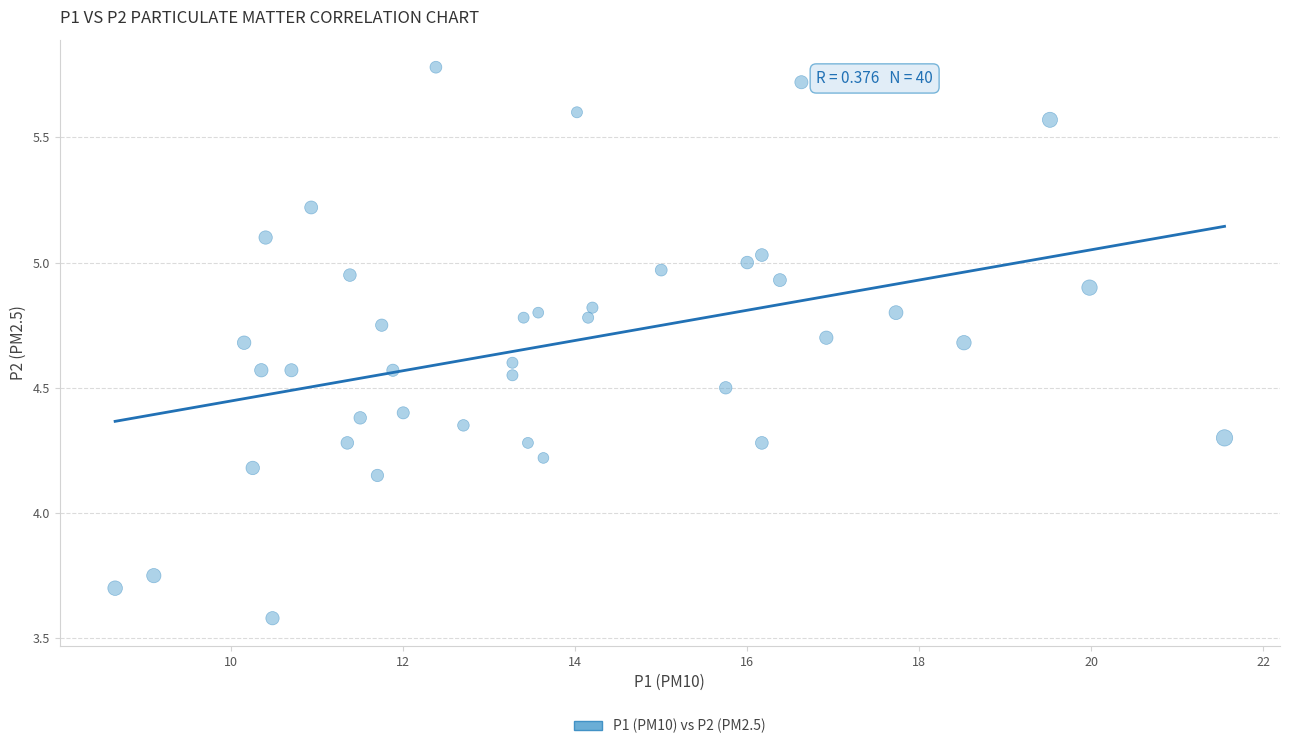

What is the range of X values (max minus min)?

12.9